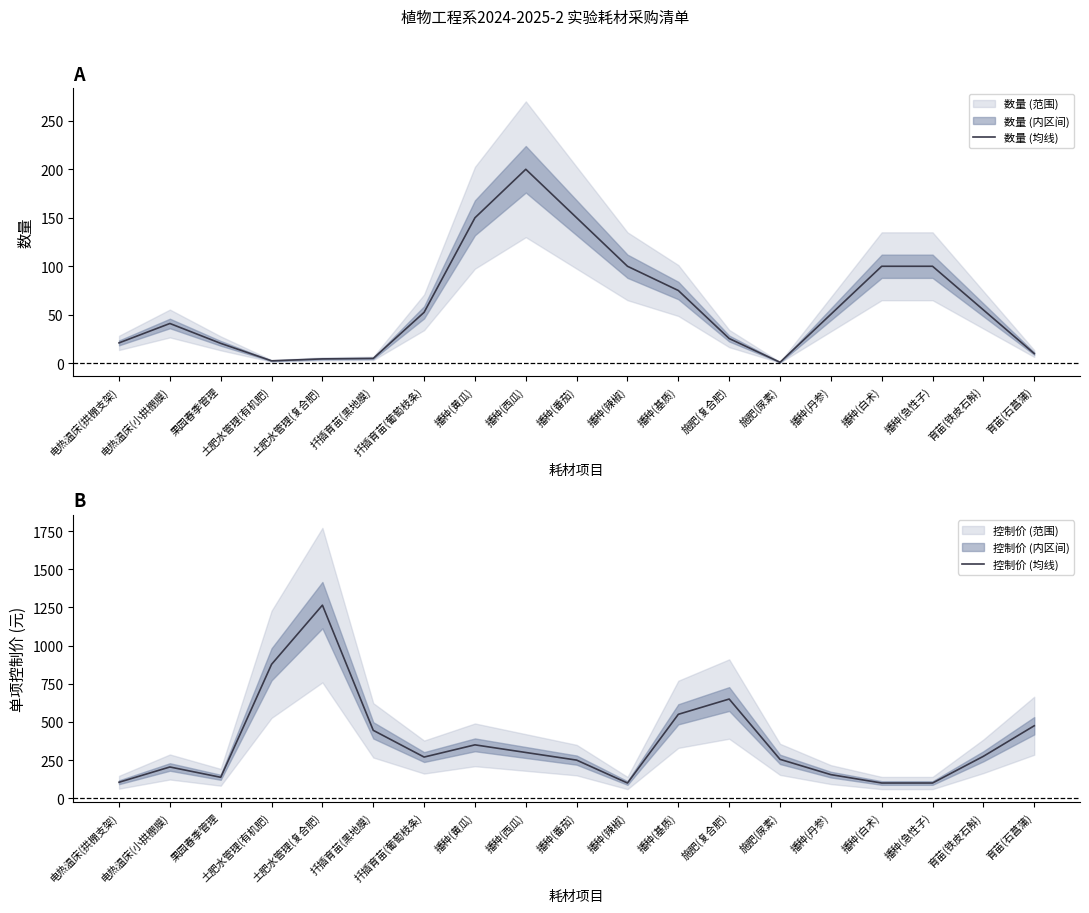

Which label corresponds to the smallest value in the chart?

施肥(尿素)